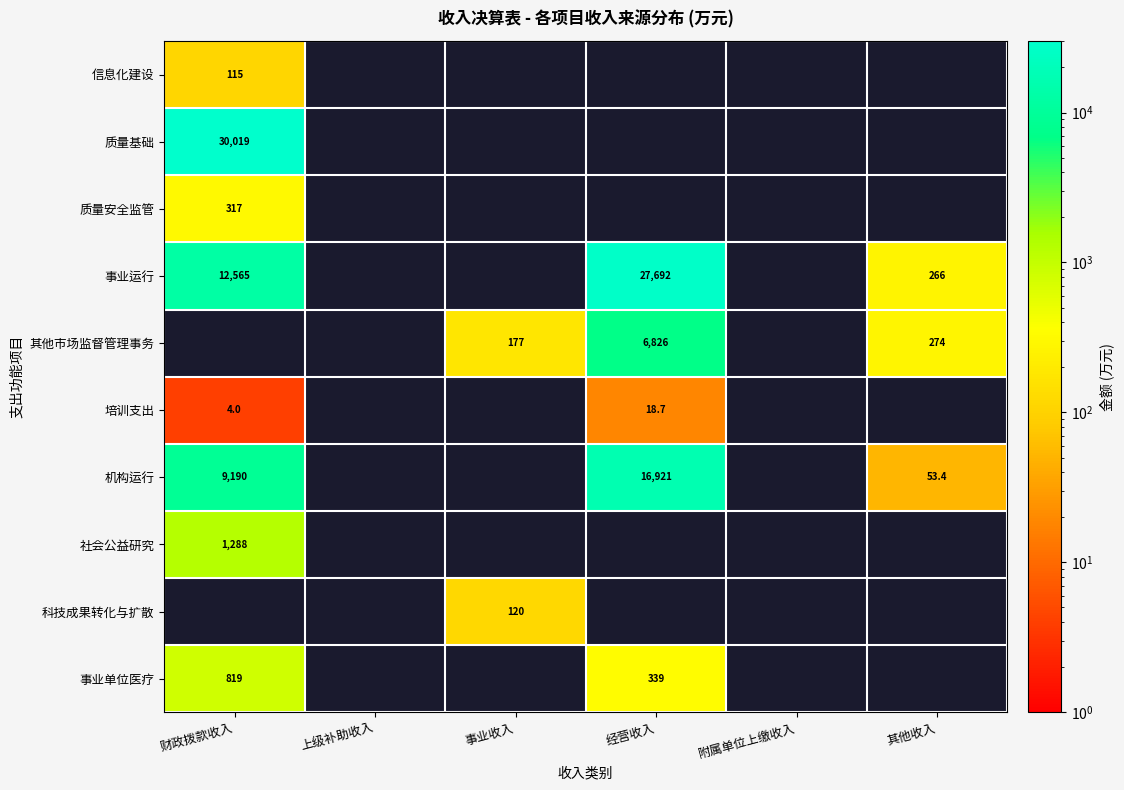

What is the sum of the 事业单位医疗 values at 经营收入 and 财政拨款收入?

1158.0